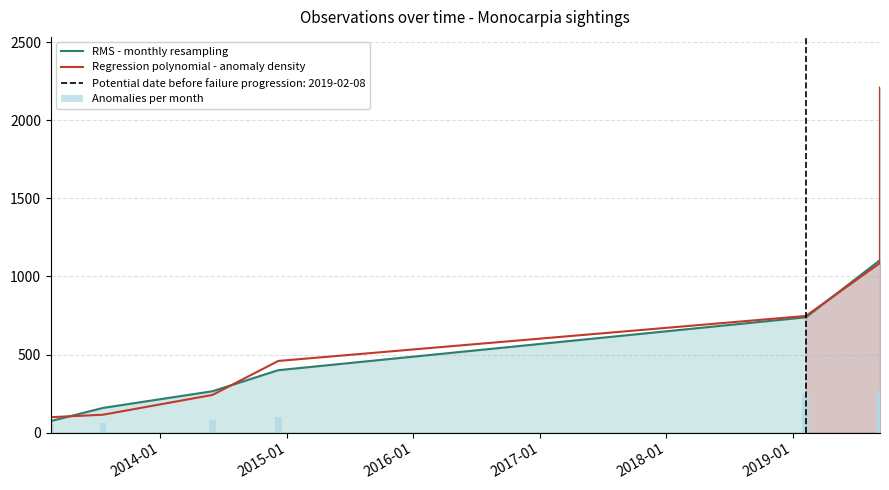

Is the value of Regression polynomial - anomaly density at 2013-01 greater than the value of Anomalies per month at 2015-01?

Yes